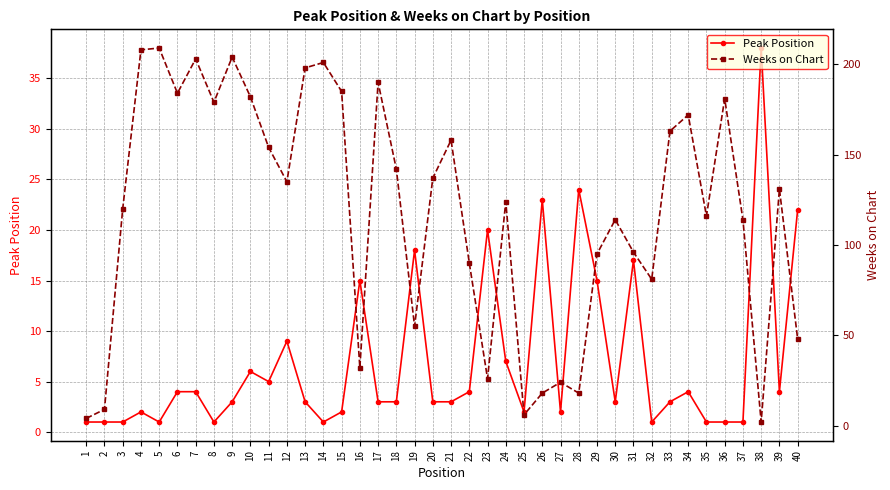

At which label does Weeks on Chart first exceed 131?

4